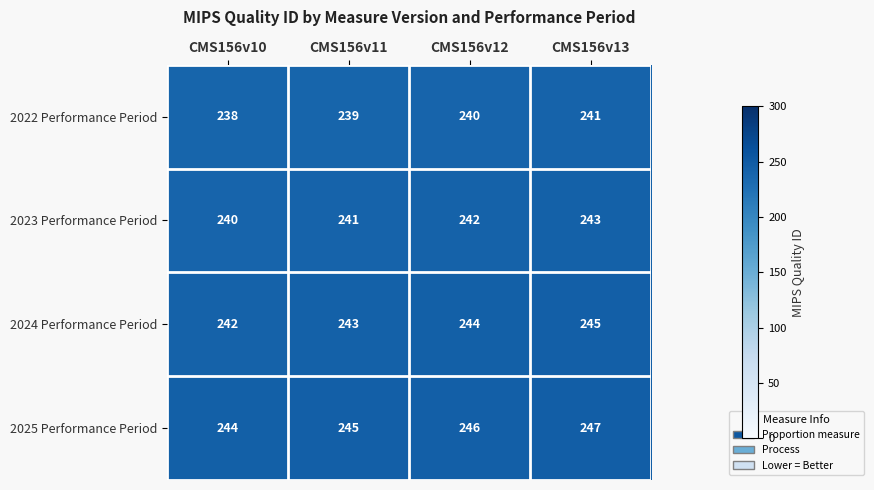

What is the difference between the highest and lowest values at CMS156v11?

6